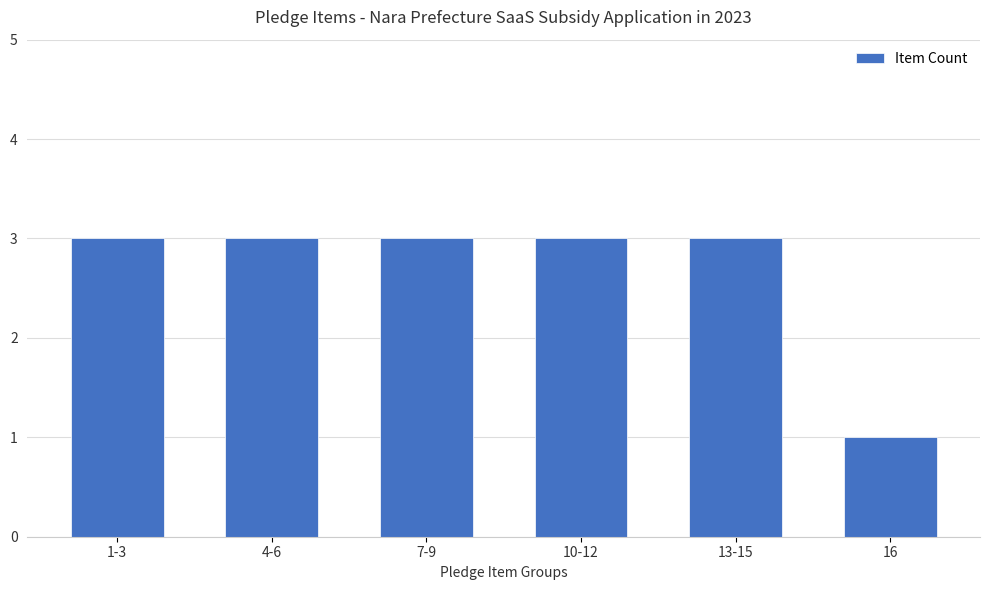

What is the maximum value shown in the chart?

3